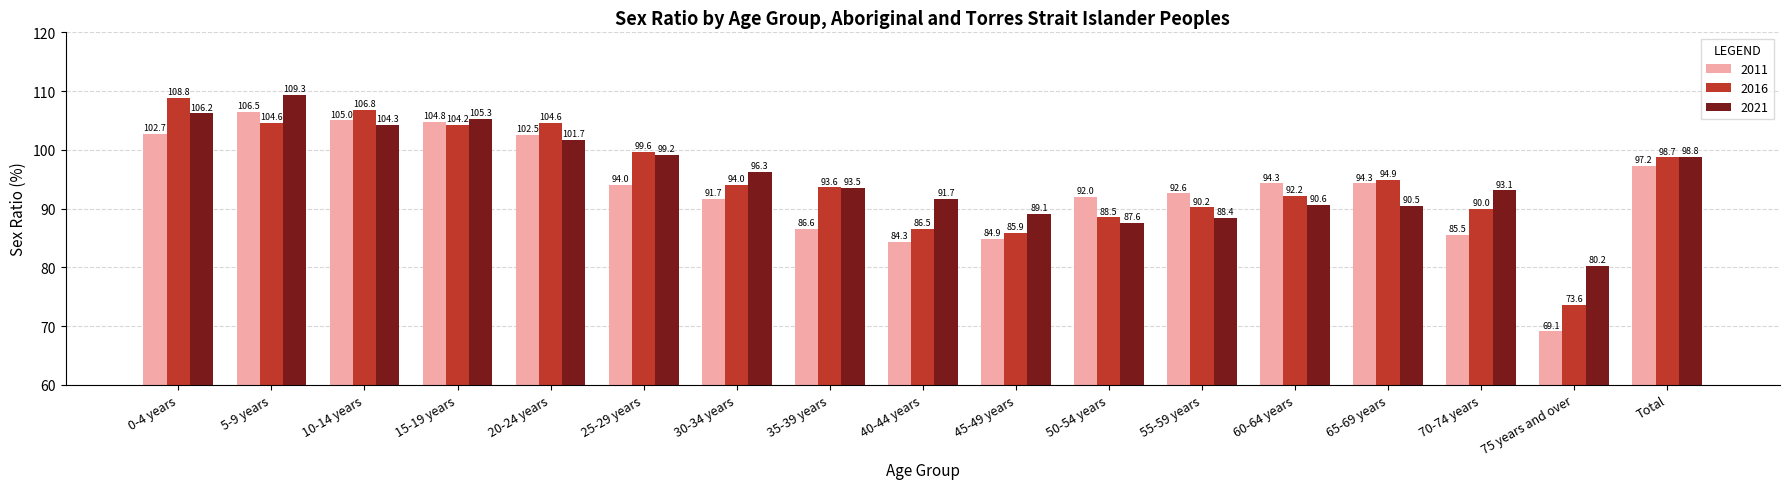

Between 15-19 years and 20-24 years, which series saw the biggest shift?

2021